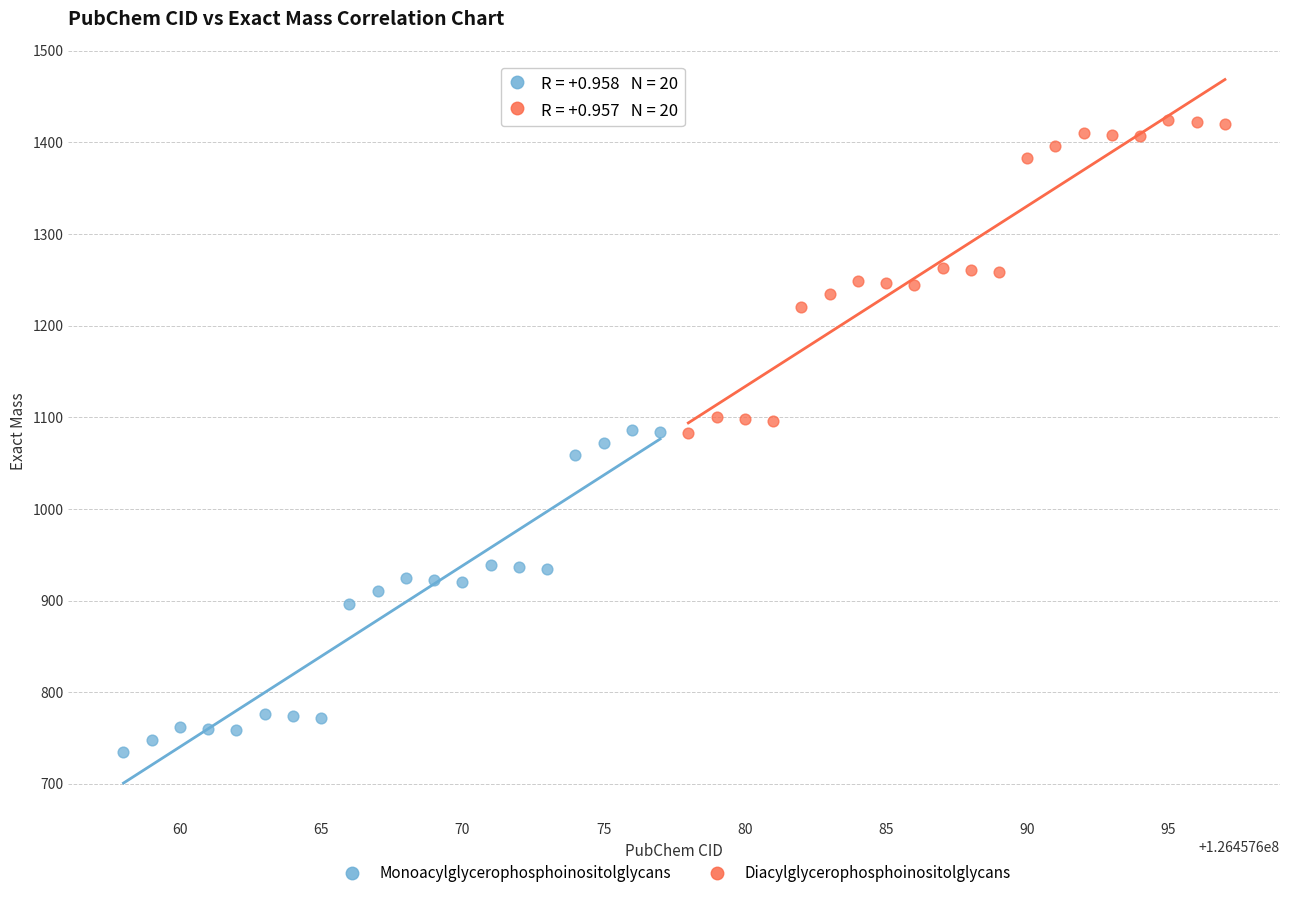

Which series has the widest spread of Y values?

Monoacylglycerophosphoinositolglycans